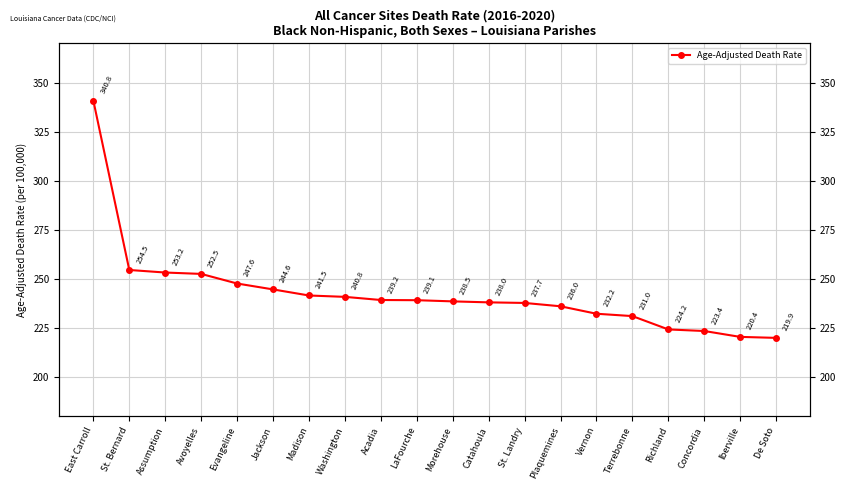

What is the label of the 18th point from the right?

Assumption